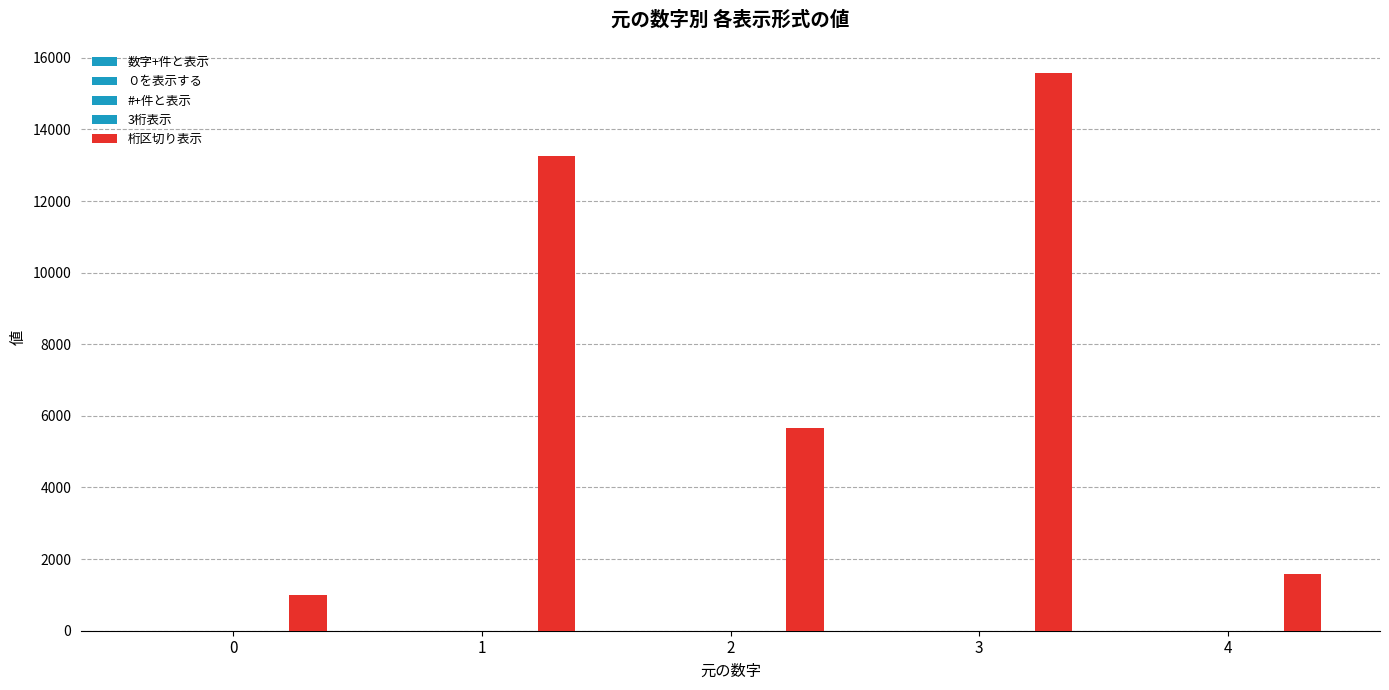

Reading left to right, list all the values displayed in this chart.

数字+件と表示: 0	1	2	3	4
０を表示する: 0	1	2	3	4
#+件と表示: 0	1	2	3	4
3桁表示: 0	1	2	3	4
桁区切り表示: 1000	13254	5648	15584	1584